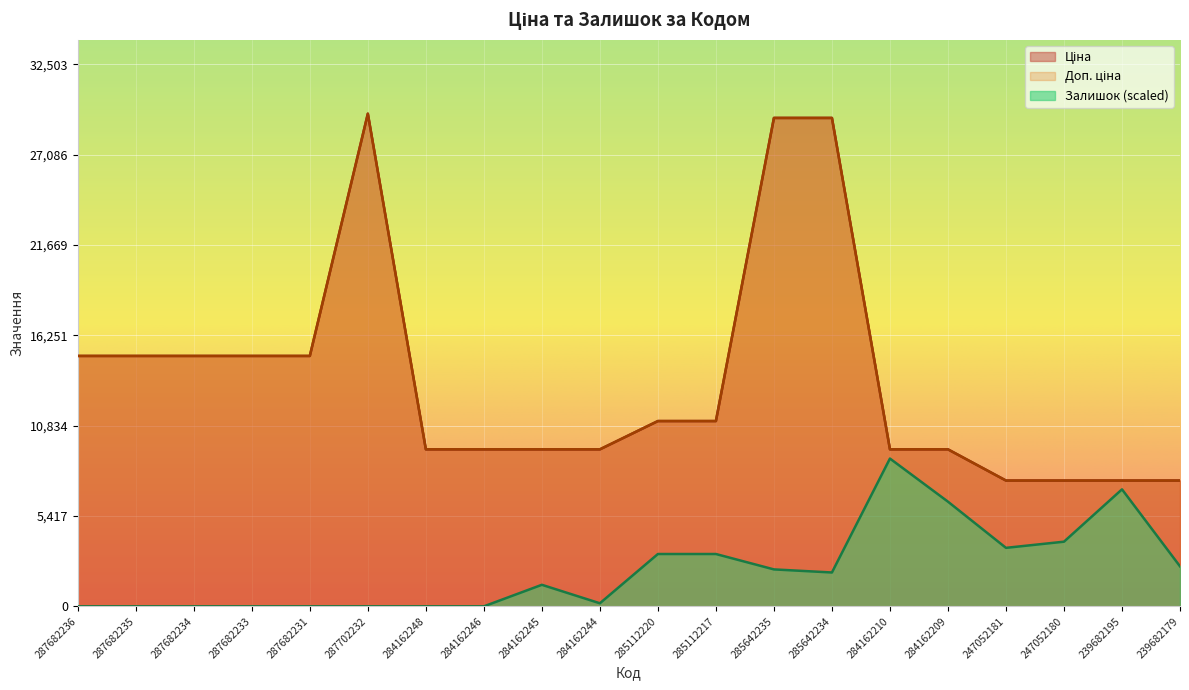

True or false: Ціна has more than 2 points higher than both neighbors.

False